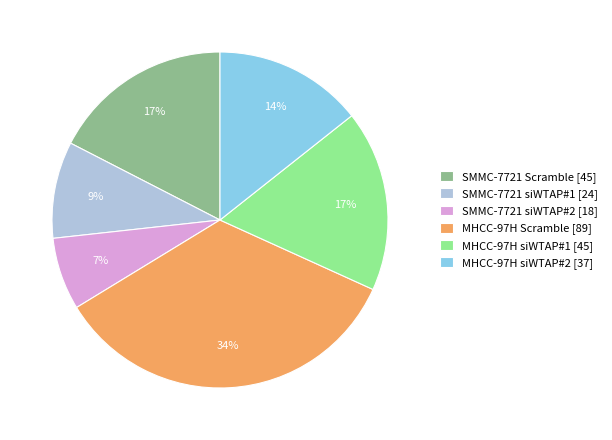

Do SMMC-7721 siWTAP#1 [24] and MHCC-97H Scramble [89] together represent more than half of the pie?

No